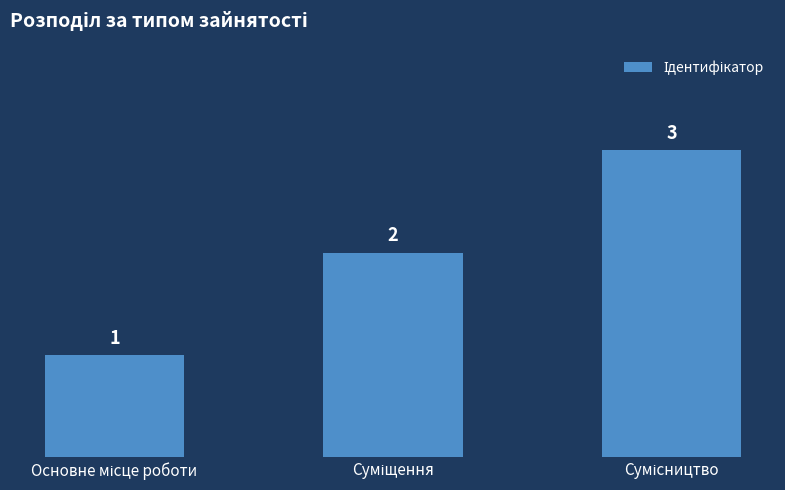

What is the value of the 3rd bar from the left?

3